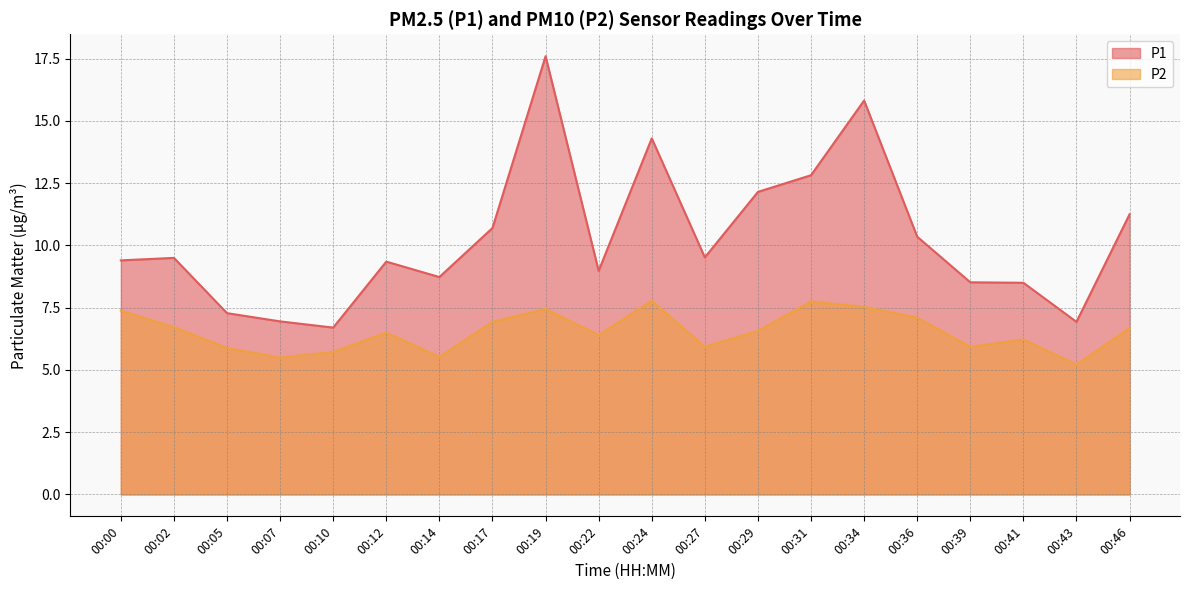

Reading right to left, extract all data points from this chart.

P1: 00:46=11.2	00:43=6.9	00:41=8.5	00:39=8.5	00:36=10.3	00:34=15.8	00:31=12.8	00:29=12.2	00:27=9.5	00:24=14.3	00:22=9.0	00:19=17.6	00:17=10.7	00:14=8.7	00:12=9.3	00:10=6.7	00:07=7.0	00:05=7.3	00:02=9.5	00:00=9.4
P2: 00:46=6.7	00:43=5.2	00:41=6.2	00:39=5.9	00:36=7.1	00:34=7.5	00:31=7.8	00:29=6.6	00:27=5.9	00:24=7.8	00:22=6.4	00:19=7.5	00:17=6.9	00:14=5.5	00:12=6.5	00:10=5.7	00:07=5.5	00:05=5.9	00:02=6.7	00:00=7.4